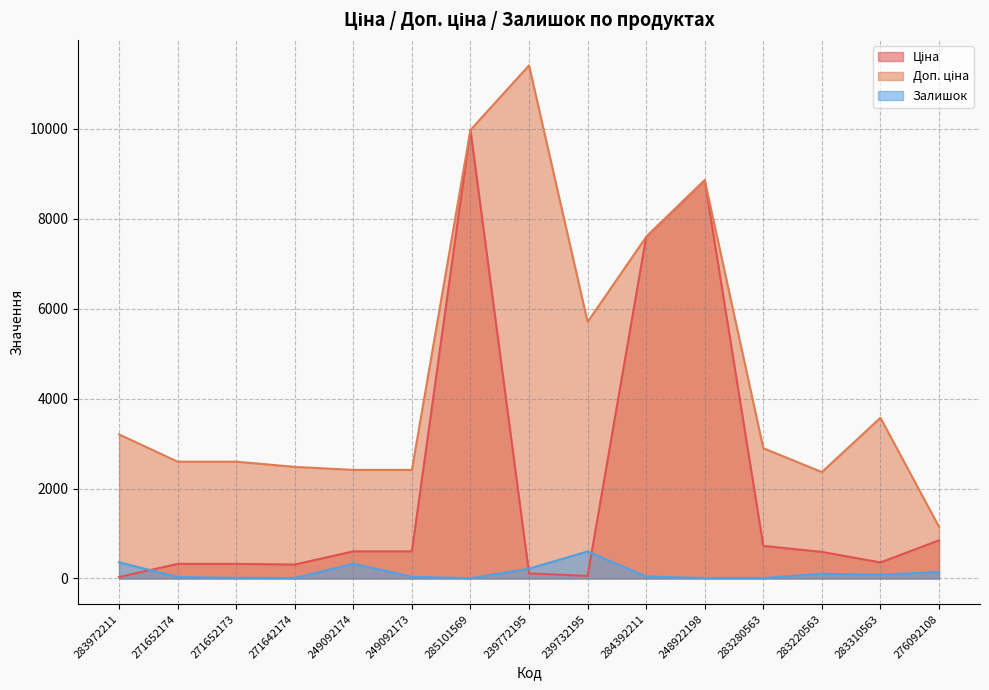

What is the lowest value of the Доп. ціна series?

1149.7